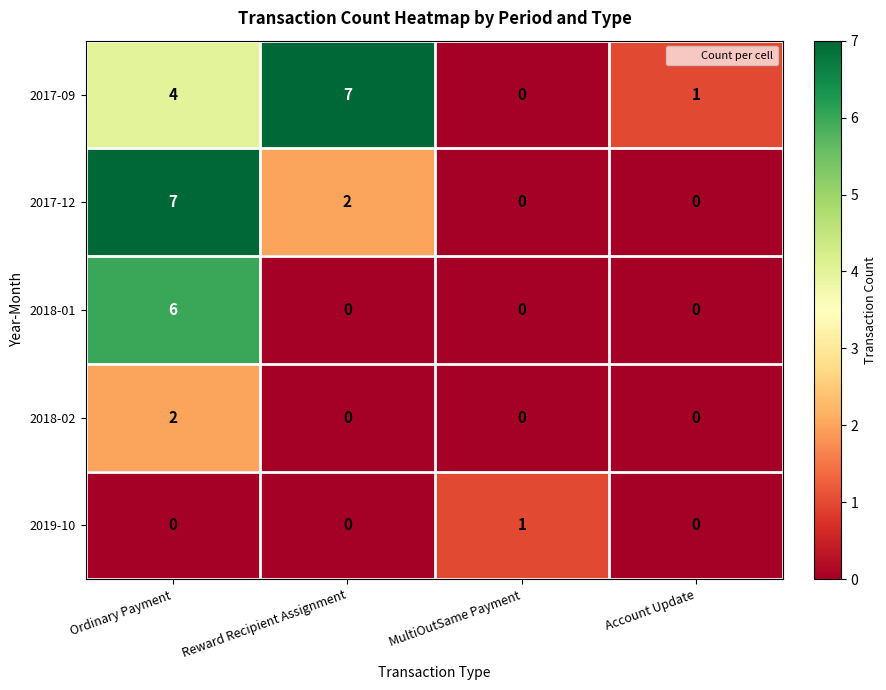

At which label is 2017-09 closest to 3?

Ordinary Payment